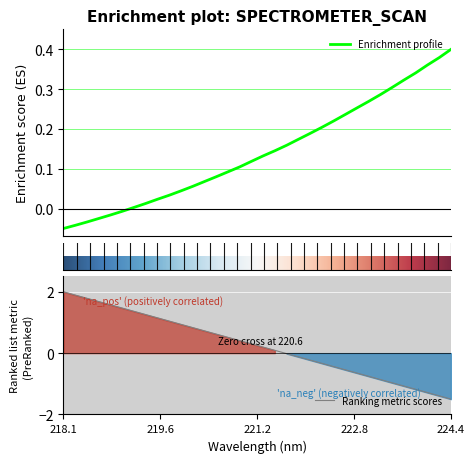

At which label does Ranking metric scores reach its minimum?

224.4